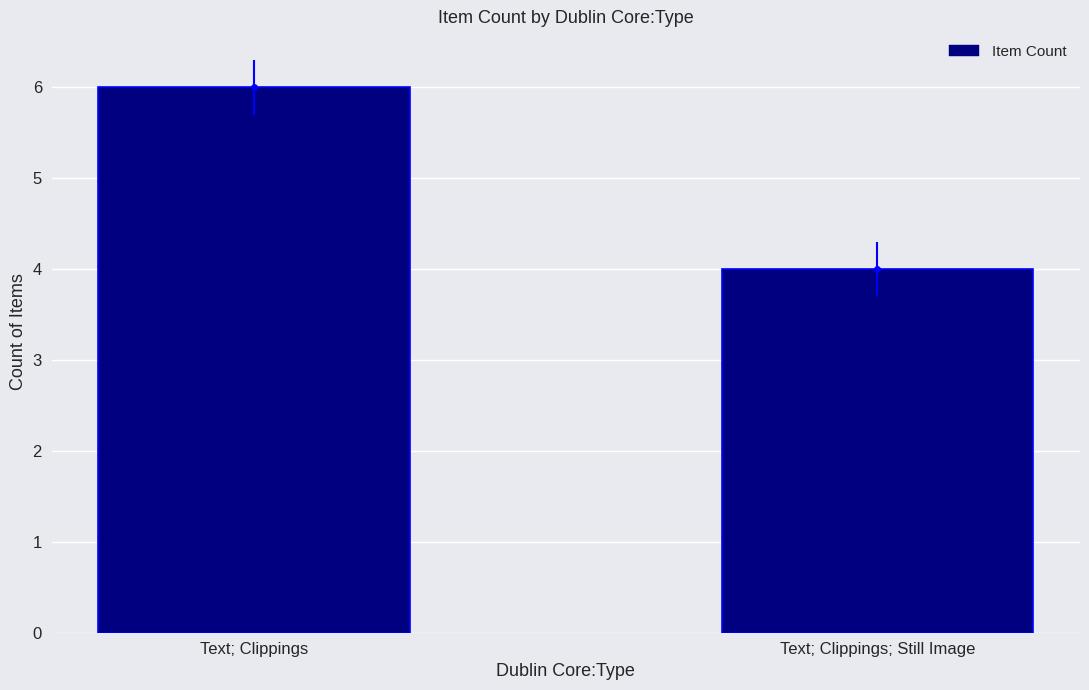

What is the value of the 2nd bar from the left?

4